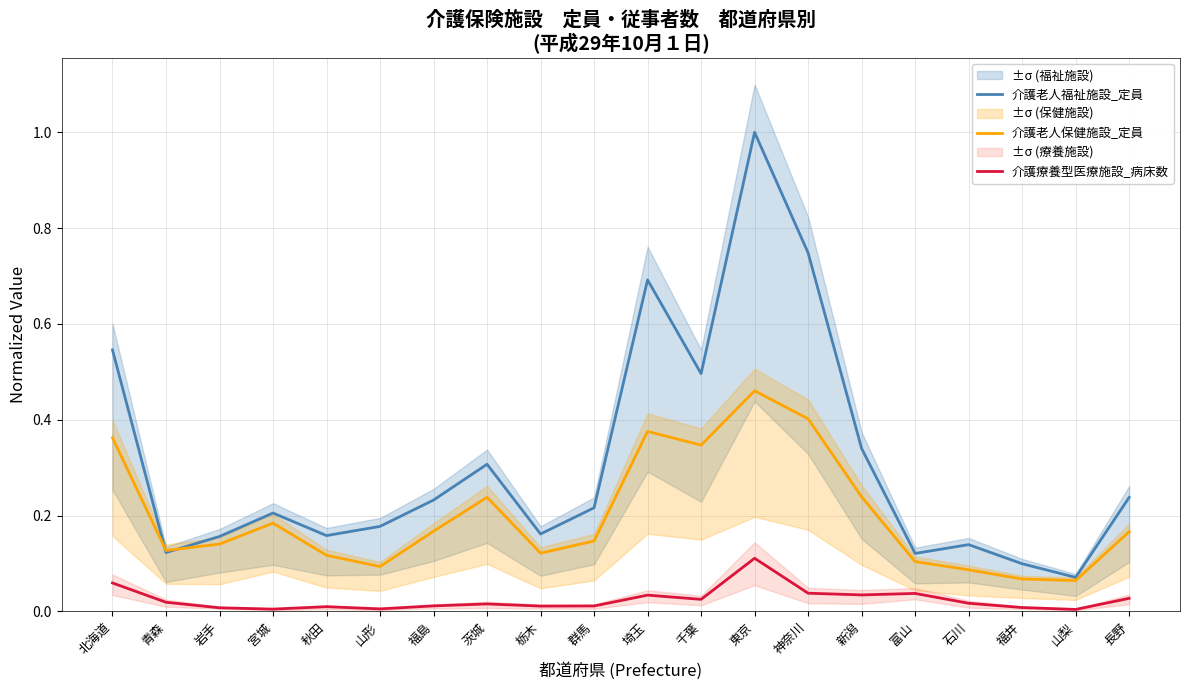

Between 東京 and 山梨, which series saw the biggest shift?

介護老人福祉施設_定員